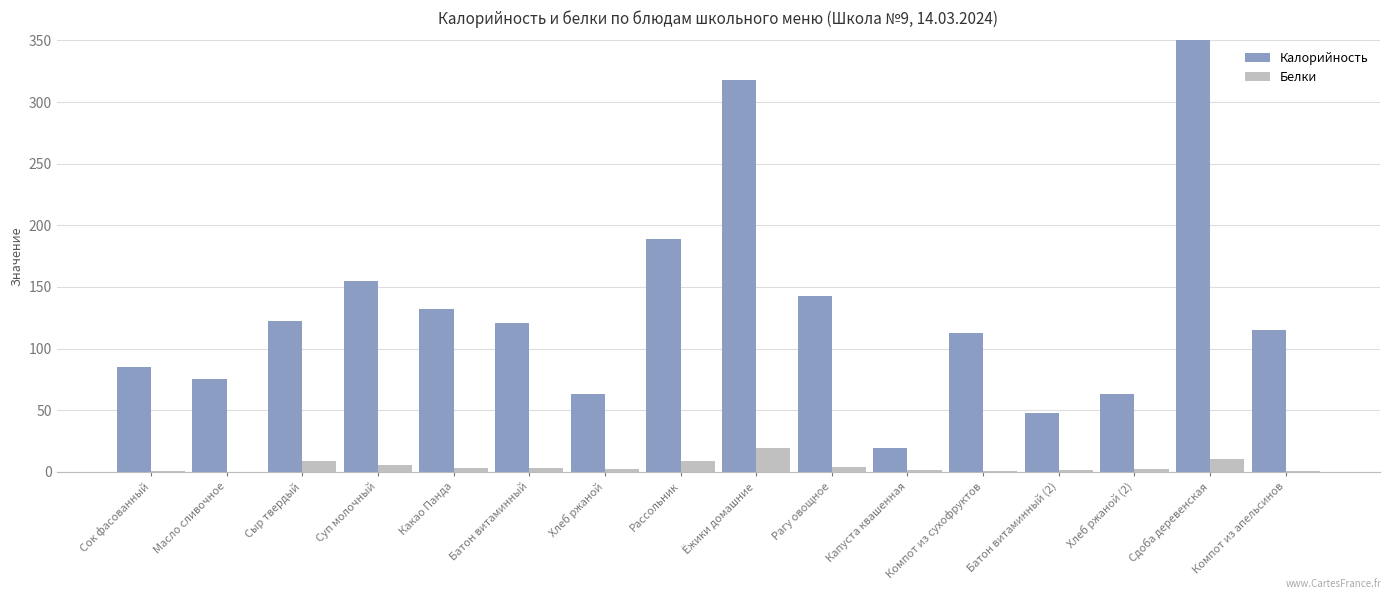

What is the label of the 9th bar from the right?

Рассольник